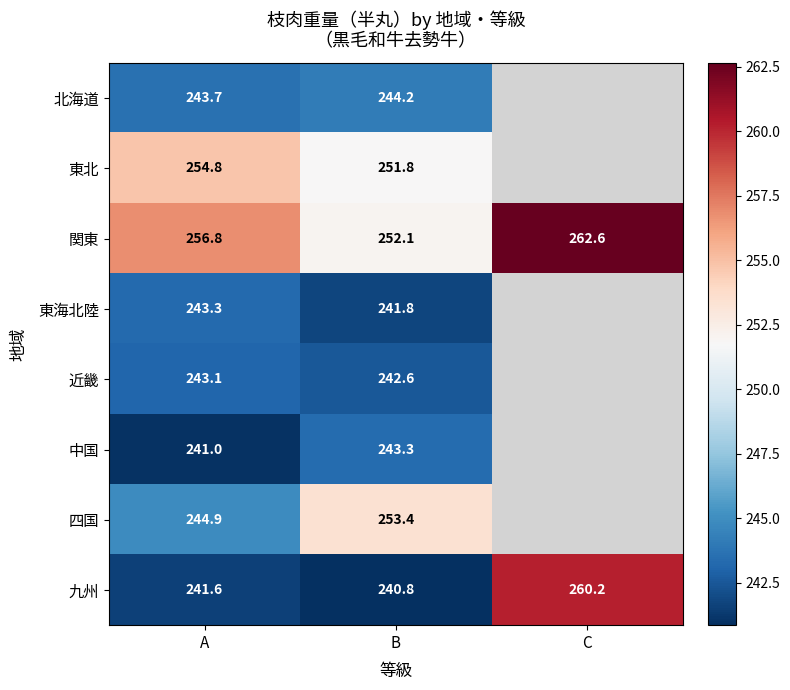

True or false: 東海北陸 has a value of 243.3 at A.

True